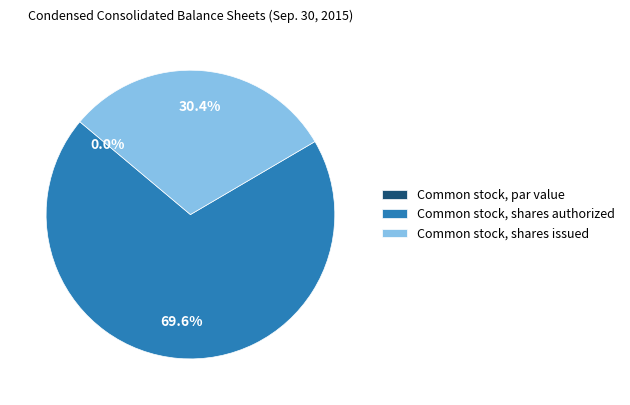

How many segments does this pie chart have?

3